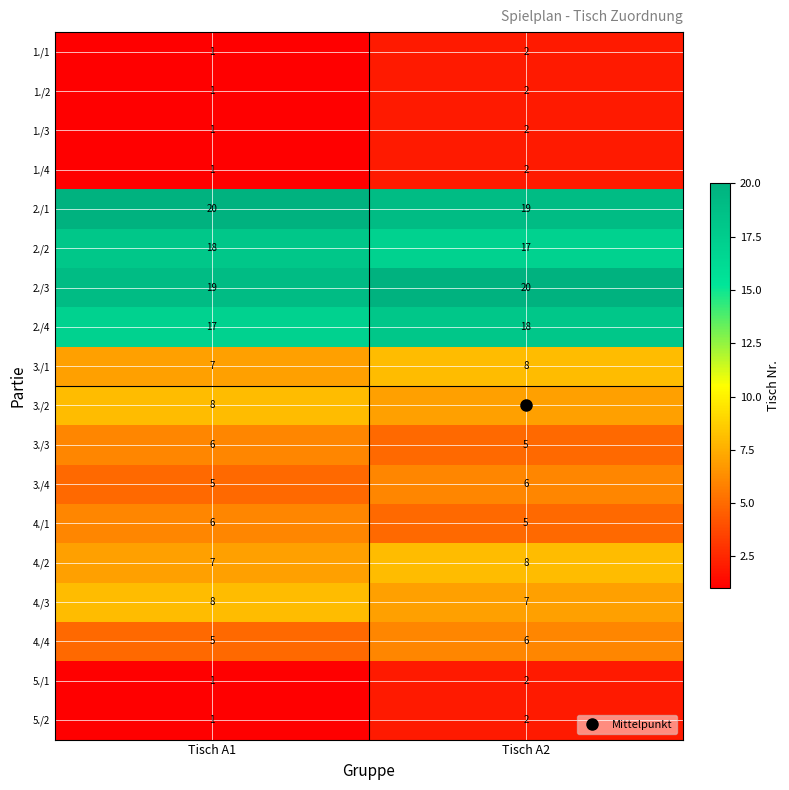

What is the maximum value shown in the chart?

20